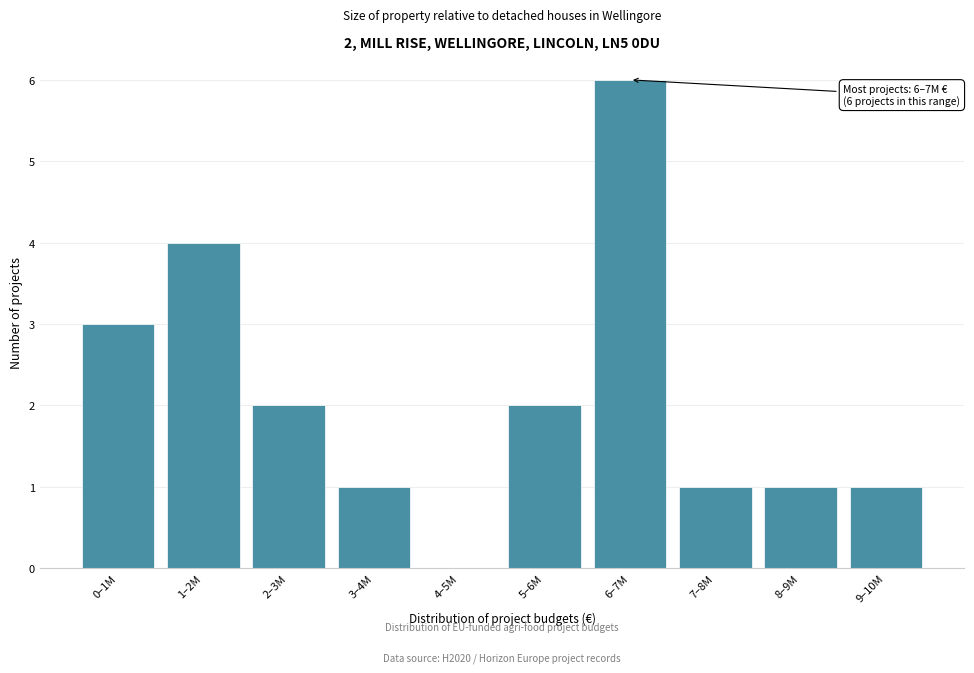

Reading right to left, what are all the values shown in this chart?

9–10M=1	8–9M=1	7–8M=1	6–7M=6	5–6M=2	4–5M=0	3–4M=1	2–3M=2	1–2M=4	0–1M=3